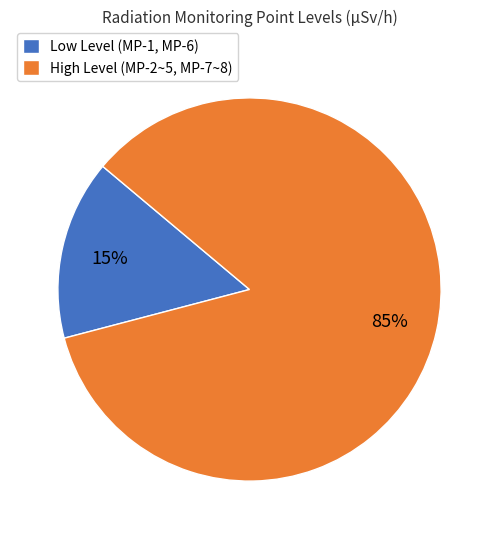

To the nearest percent, what portion does Low Level (MP-1, MP-6) represent?

15%